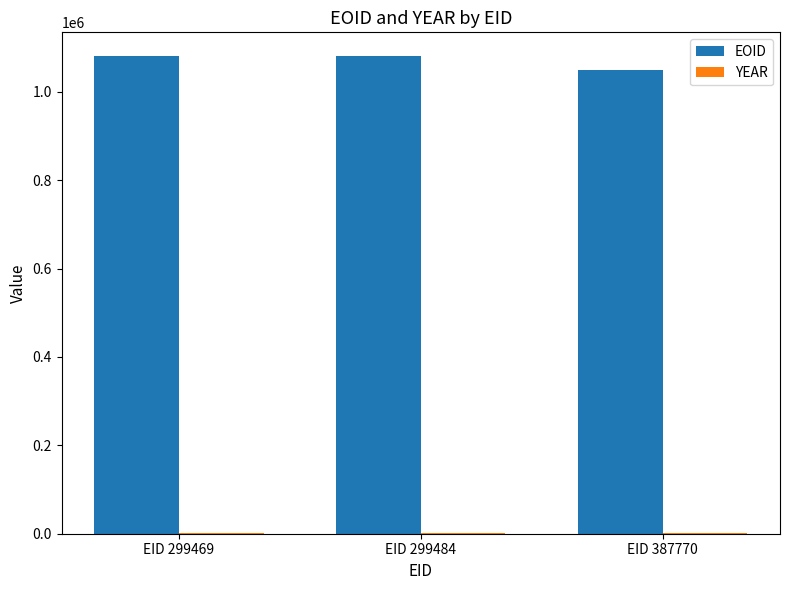

Which series has the largest total across all categories?

EOID